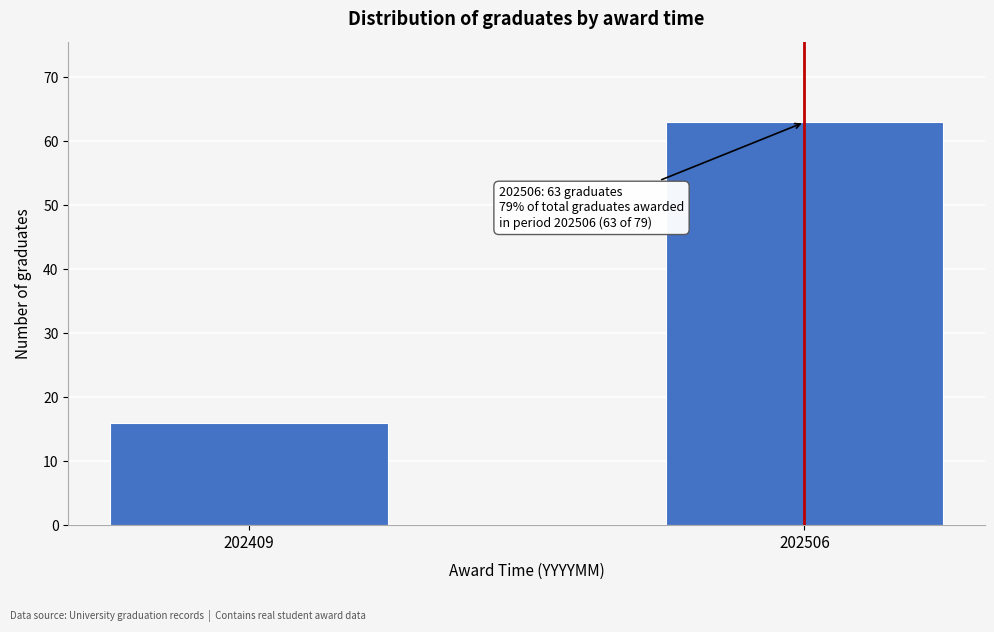

Reading right to left, list all the values displayed in this chart.

63	16